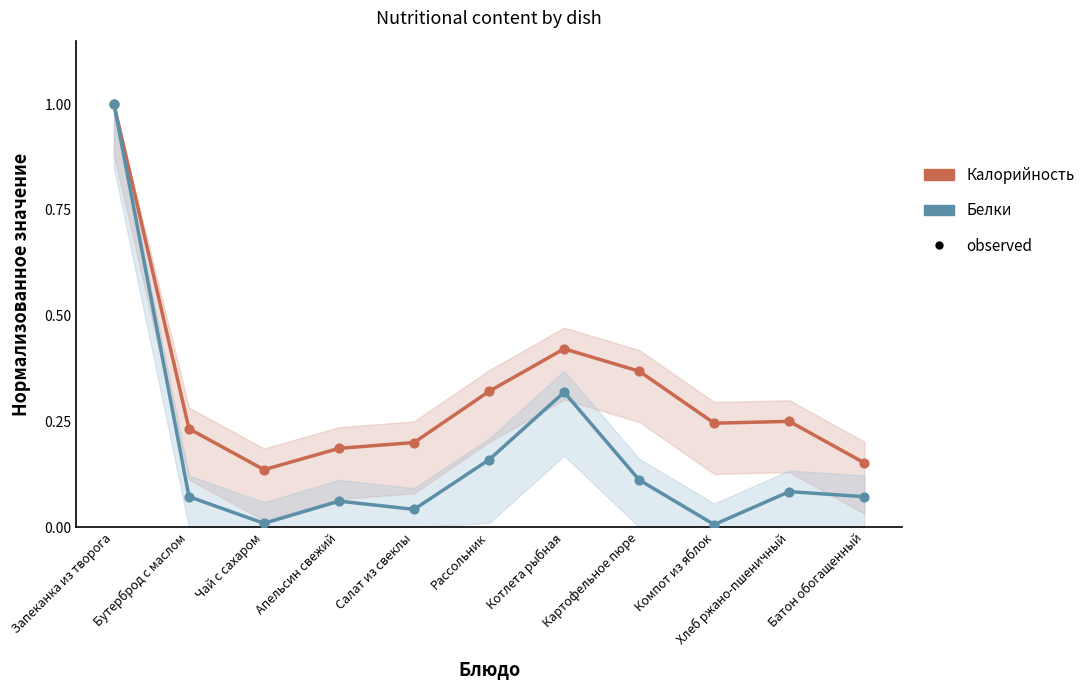

What is the total value across all series at Салат из свеклы?

0.2